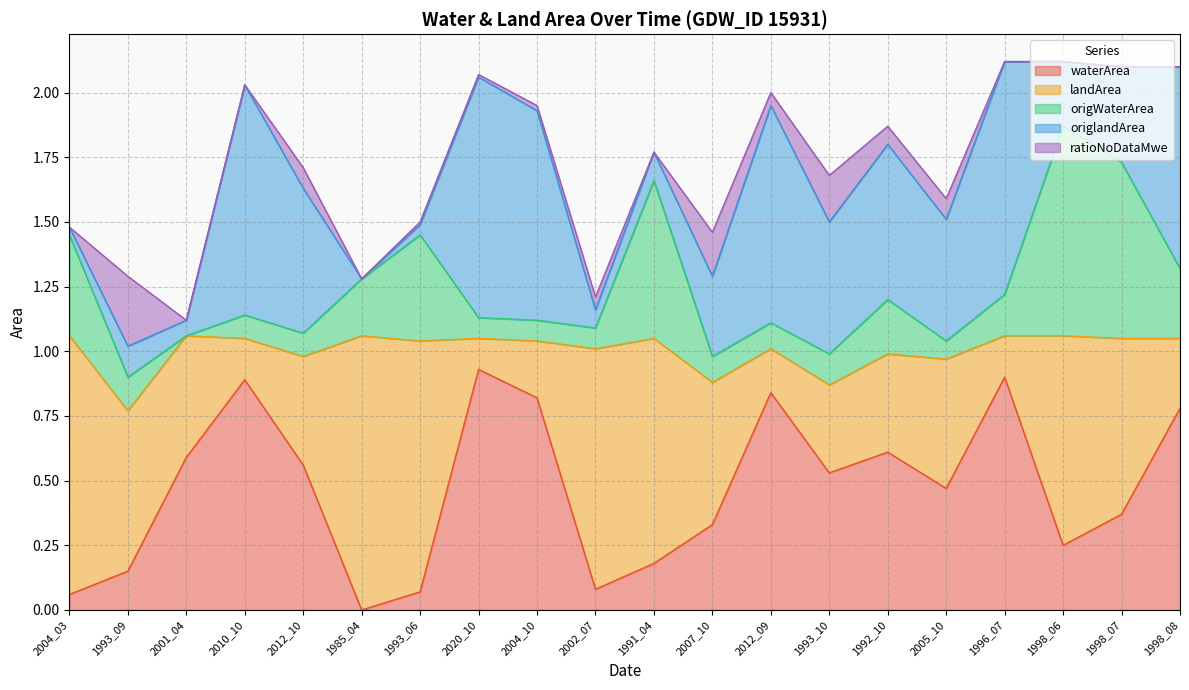

Rank the series by their maximum value, from lowest to highest.

ratioNoDataMwe, origWaterArea, waterArea, origlandArea, landArea